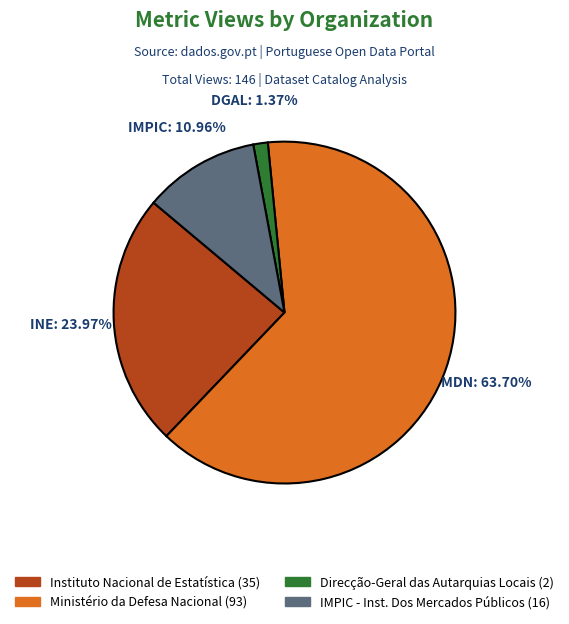

How many slices are in this pie chart?

4